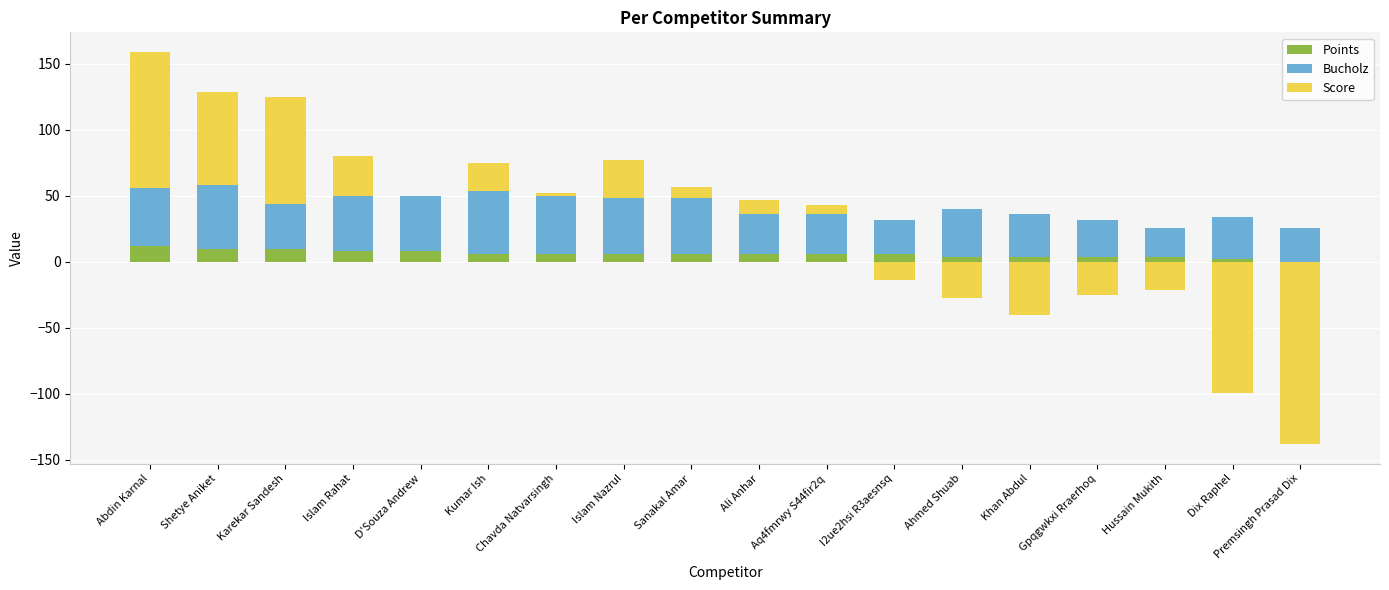

Which category has the lowest value across all series?

Premsingh Prasad Dix